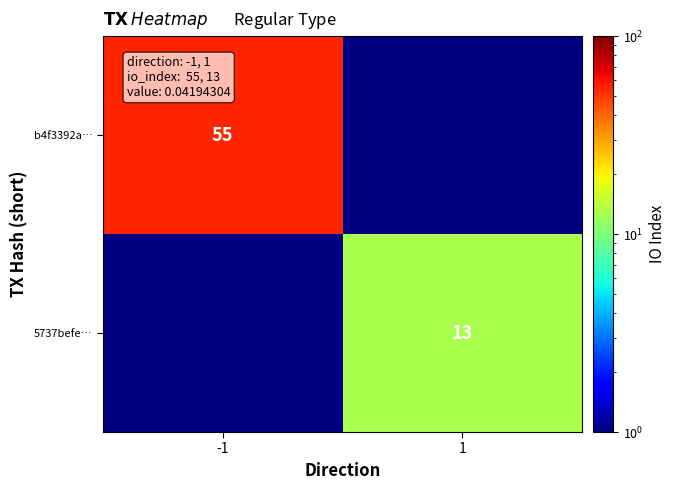

True or false: b4f3392a… has a value of 55.0 at -1.

True